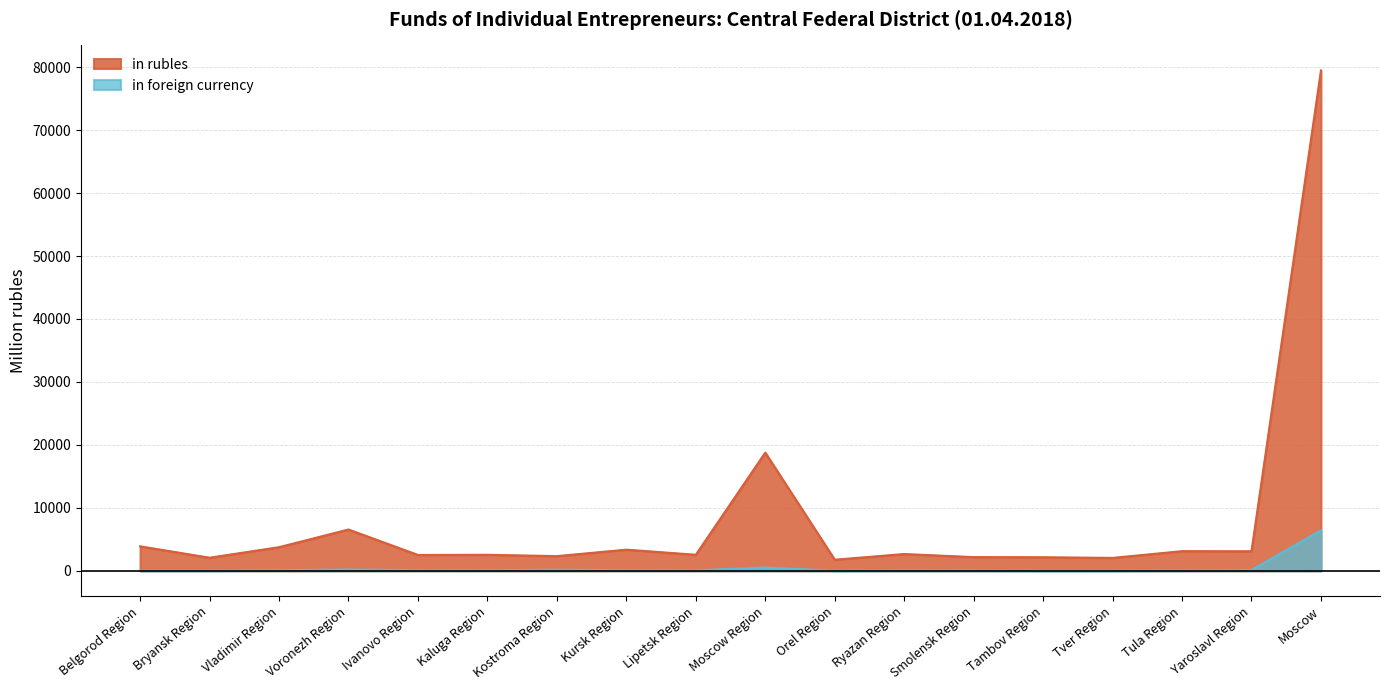

What is the value of the in rubles point at the 13th from the left?

2182